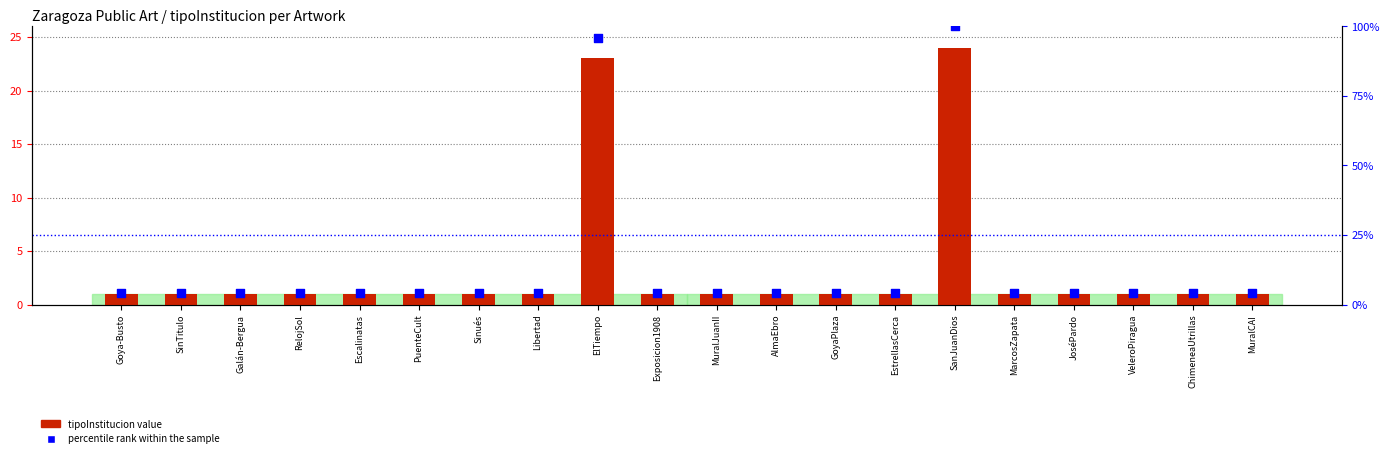

Which series has the largest total across all categories?

percentile rank within the sample